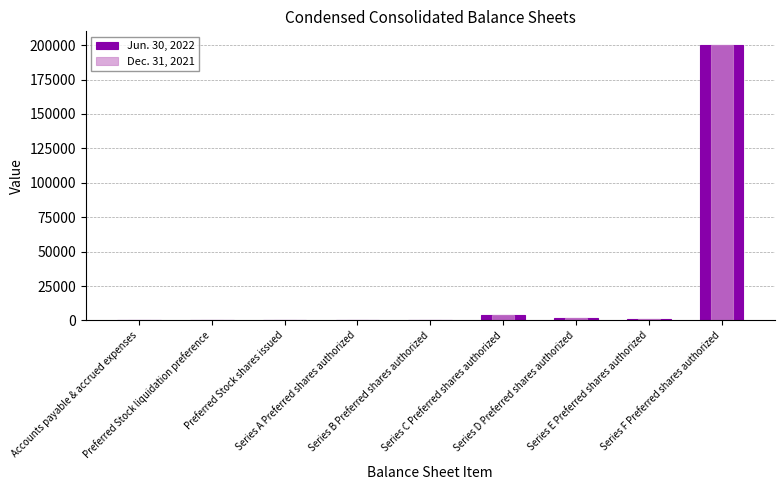

How many groups of bars are there?

9